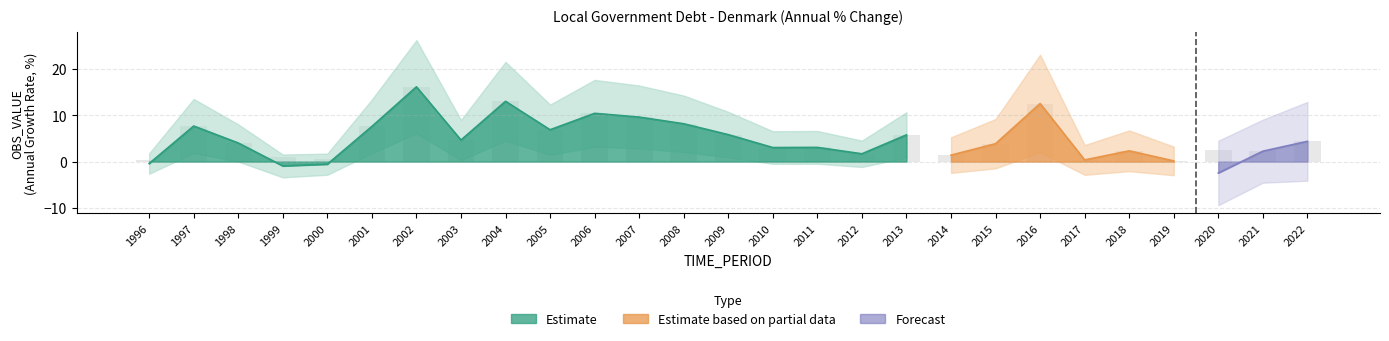

Reading right to left, what are all the values shown in this chart?

2022=4.4	2021=2.3	2020=-2.5	2019=0.1	2018=2.3	2017=0.4	2016=12.5	2015=3.9	2014=1.4	2013=5.8	2012=1.7	2011=3.1	2010=3.0	2009=5.8	2008=8.2	2007=9.6	2006=10.4	2005=6.9	2004=13.0	2003=4.7	2002=16.1	2001=7.6	2000=-0.6	1999=-0.9	1998=4.0	1997=7.7	1996=-0.4